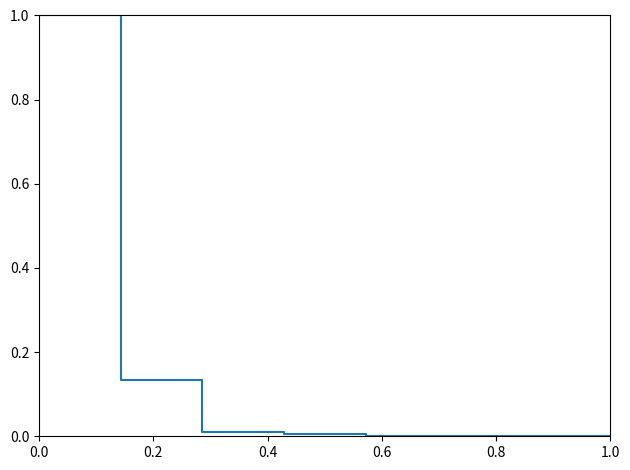

What is the greatest value displayed?

1.0